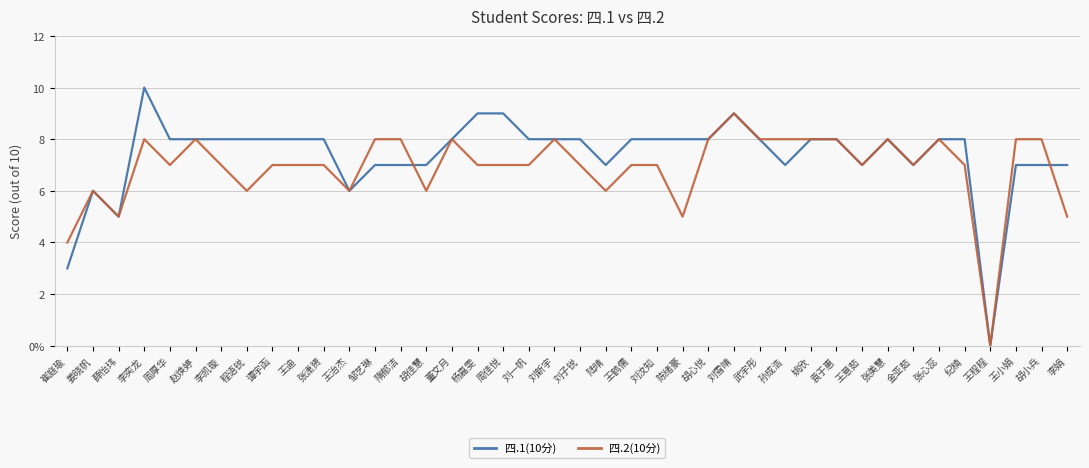

At which category does the chart reach its minimum across all series?

王程程